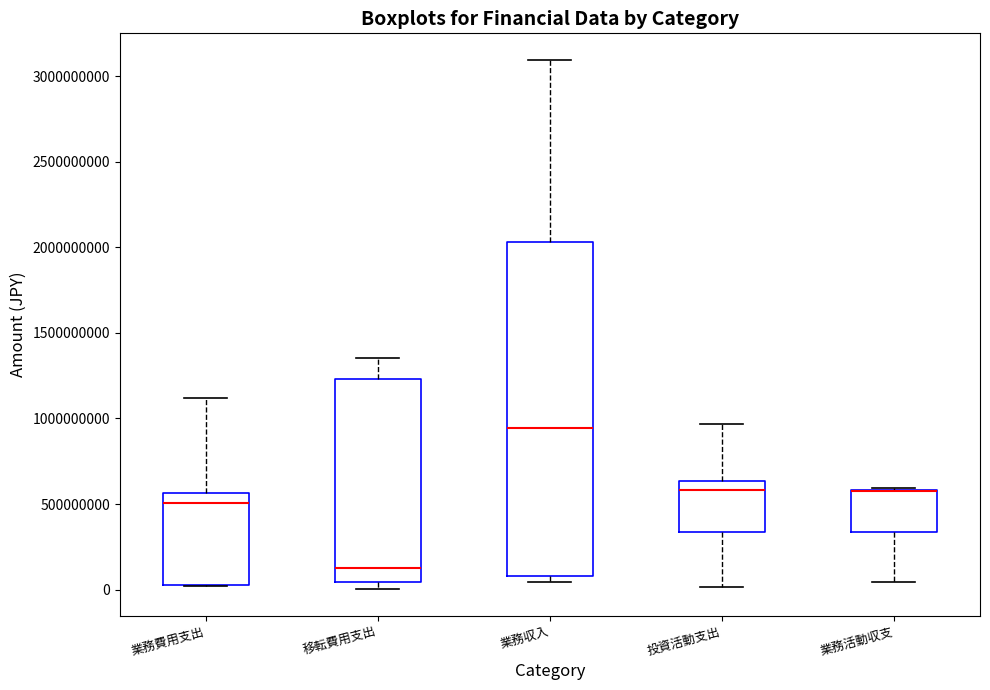

Reading left to right, transcribe this box plot: for each box, give where its median line is, the range the box spans, and where its two whiskers end, as read against the y-axis. The values are not printed on the chart, so give them approximately, as read against the axis.

業務費用支出: median 500000000, box 50000000 to 550000000, whiskers 0 to 1100000000
移転費用支出: median 100000000, box 50000000 to 1250000000, whiskers 0 to 1350000000
業務収入: median 950000000, box 100000000 to 2050000000, whiskers 50000000 to 3100000000
投資活動支出: median 600000000, box 350000000 to 650000000, whiskers 0 to 950000000
業務活動収支: median 550000000 (drawn on the box's upper edge), box 350000000 to 600000000, whiskers 50000000 to 600000000